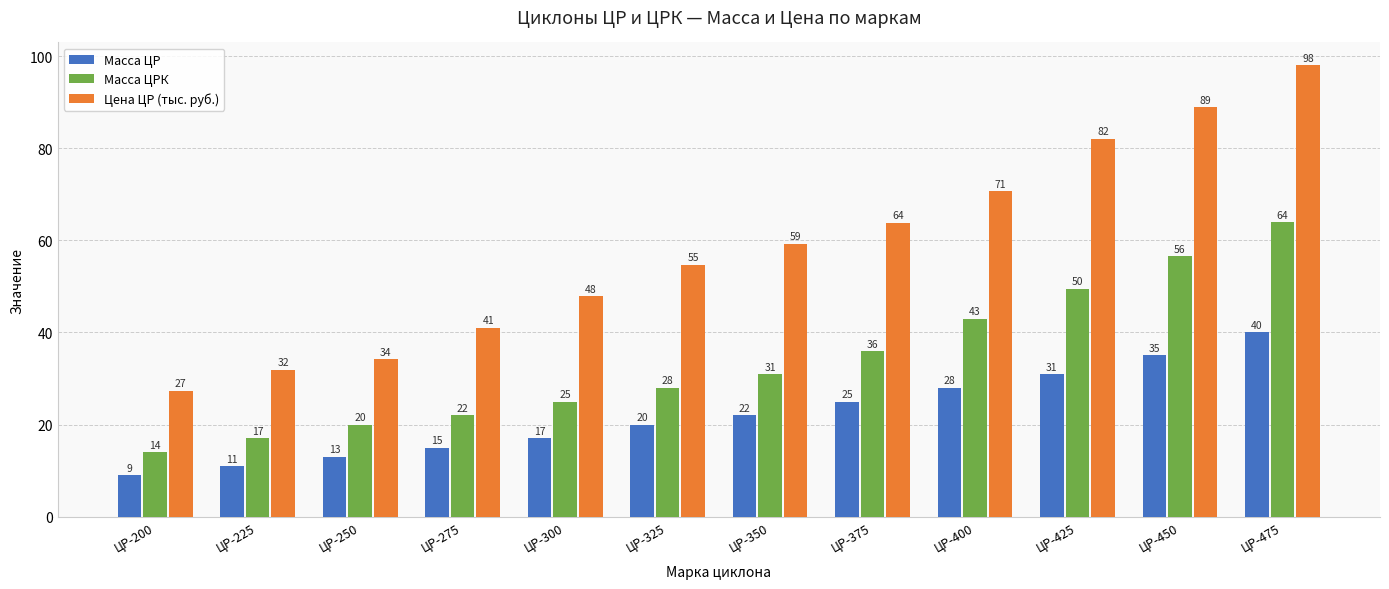

List the series in order of their peak value, lowest first.

Масса ЦР, Масса ЦРК, Цена ЦР (тыс. руб.)